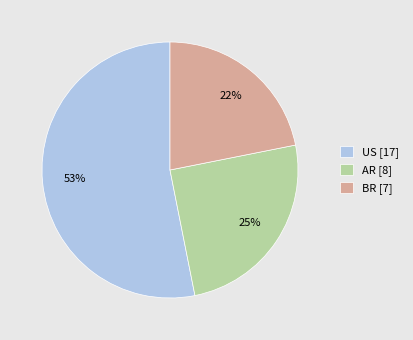

Between AR [8] and BR [7], which is larger?

AR [8]